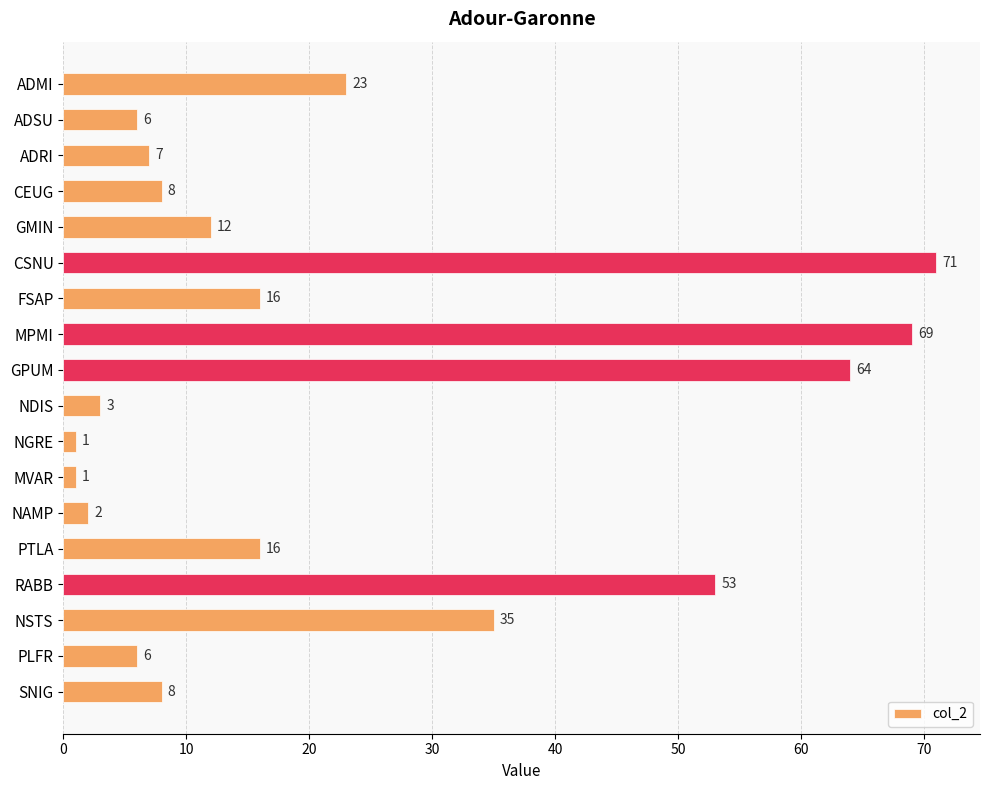

What is the change in value from NAMP to PTLA?

+14